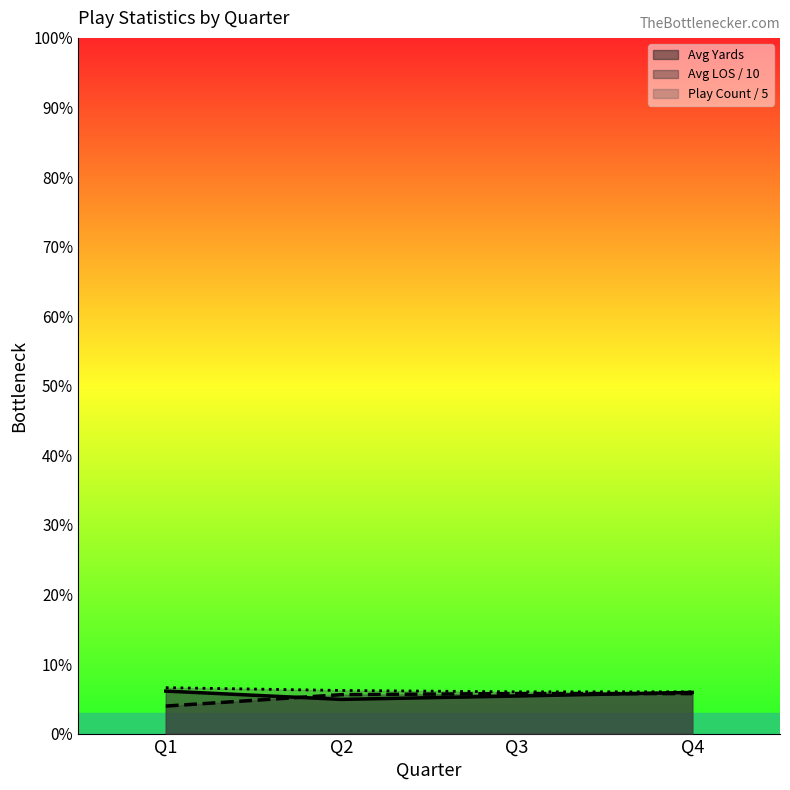

What value does the Play Count / 5 (line) series have at Q4?

6.0